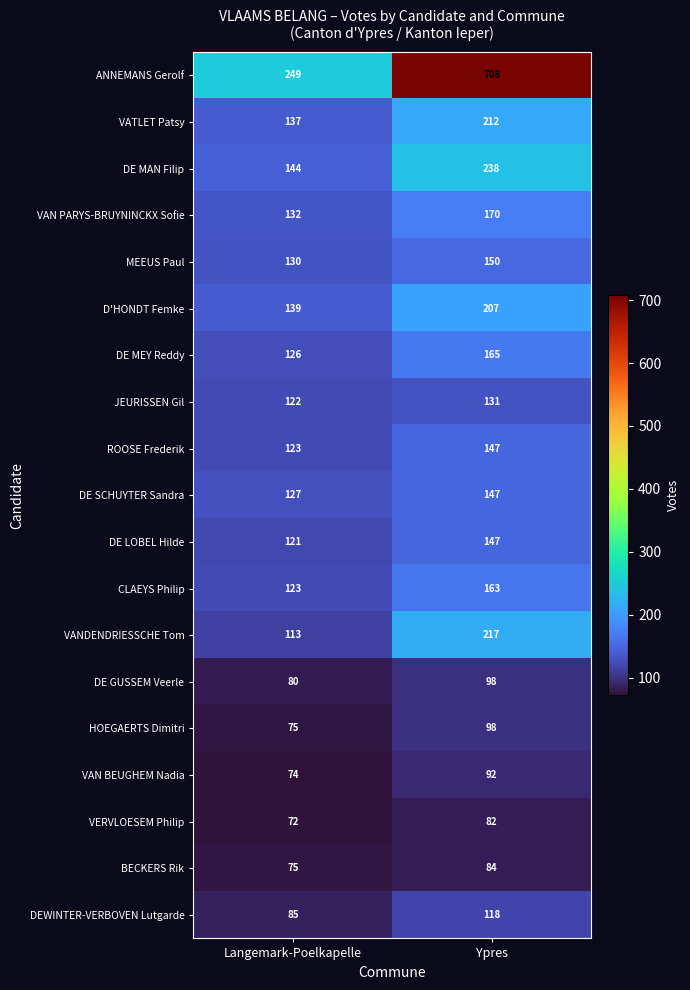

True or false: CLAEYS Philip has a value of 163 at Ypres.

True